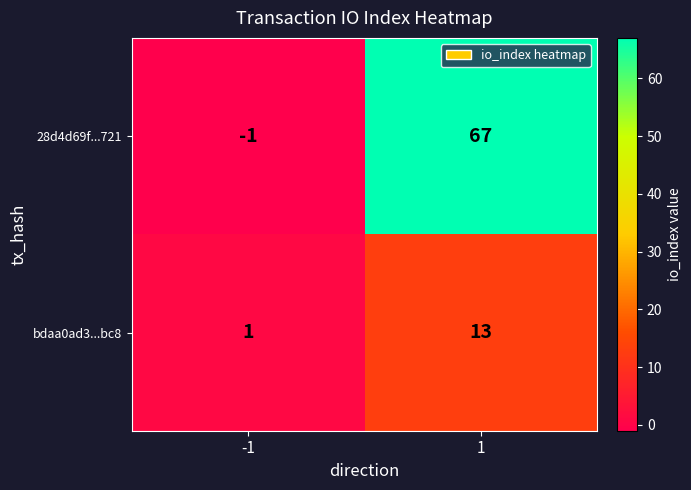

What is the difference between the maximum and minimum values in the bdaa0ad3...bc8 series?

12